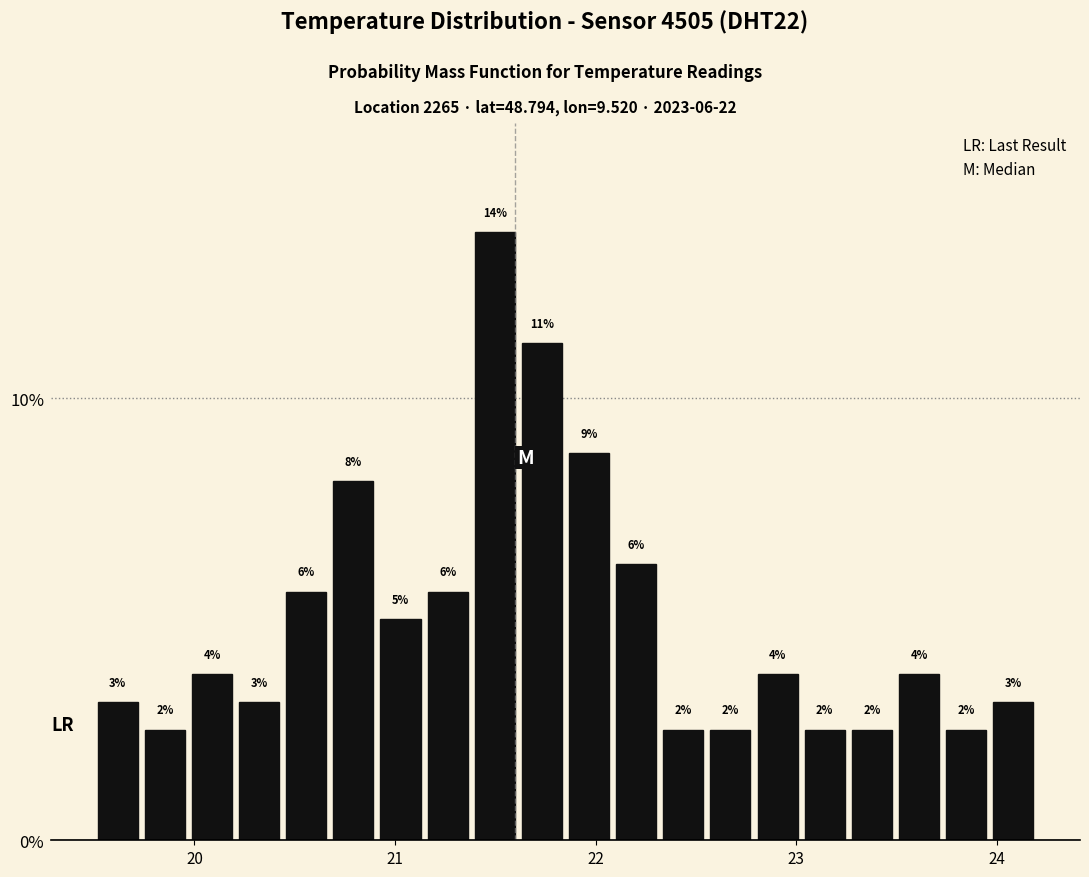

Read against the x-axis, roughly where is the centre of the tallest bar?

21.5